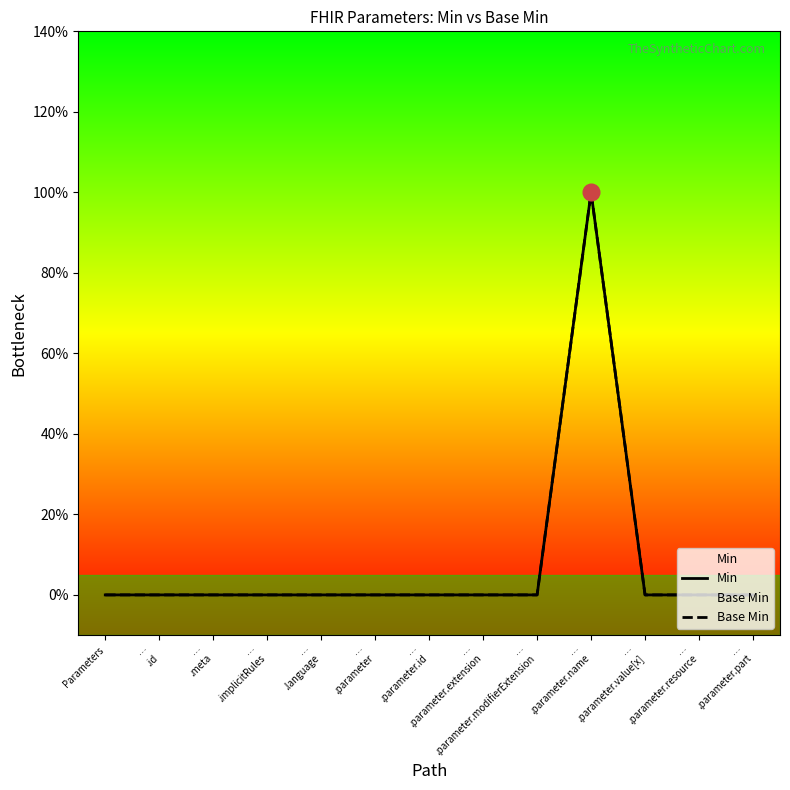

What is the label of the 6th point from the left?

…
.parameter